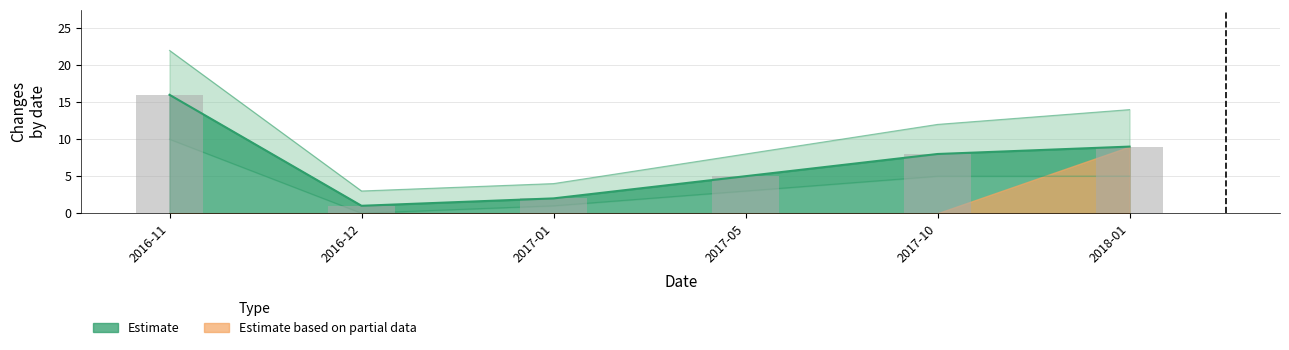

What is the sum of the values at 2017-05 and 2016-11?

21